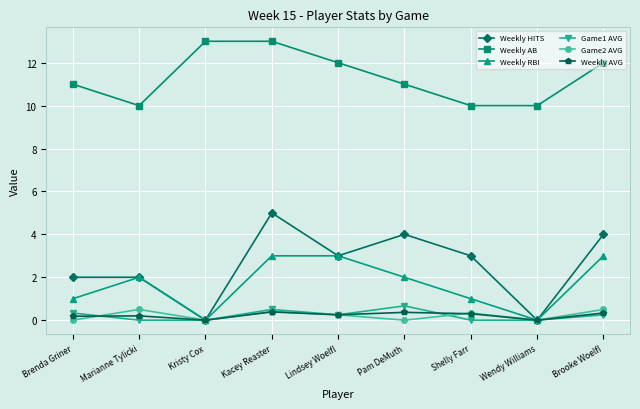

True or false: Weekly AVG and Weekly AB intersect in this chart.

False